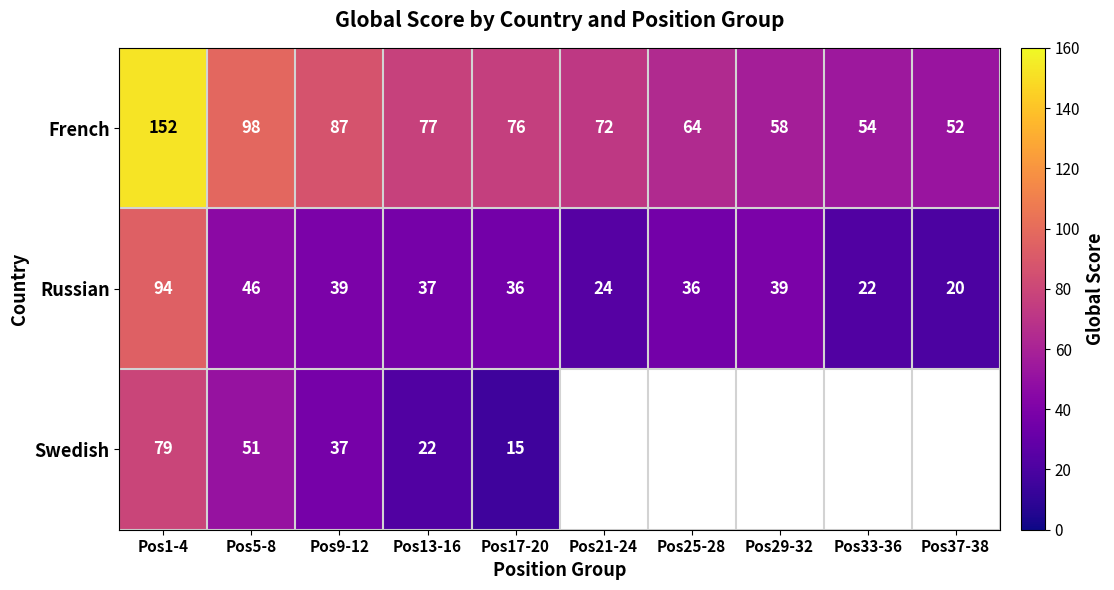

Rank the series by their maximum value, from highest to lowest.

French, Russian, Swedish